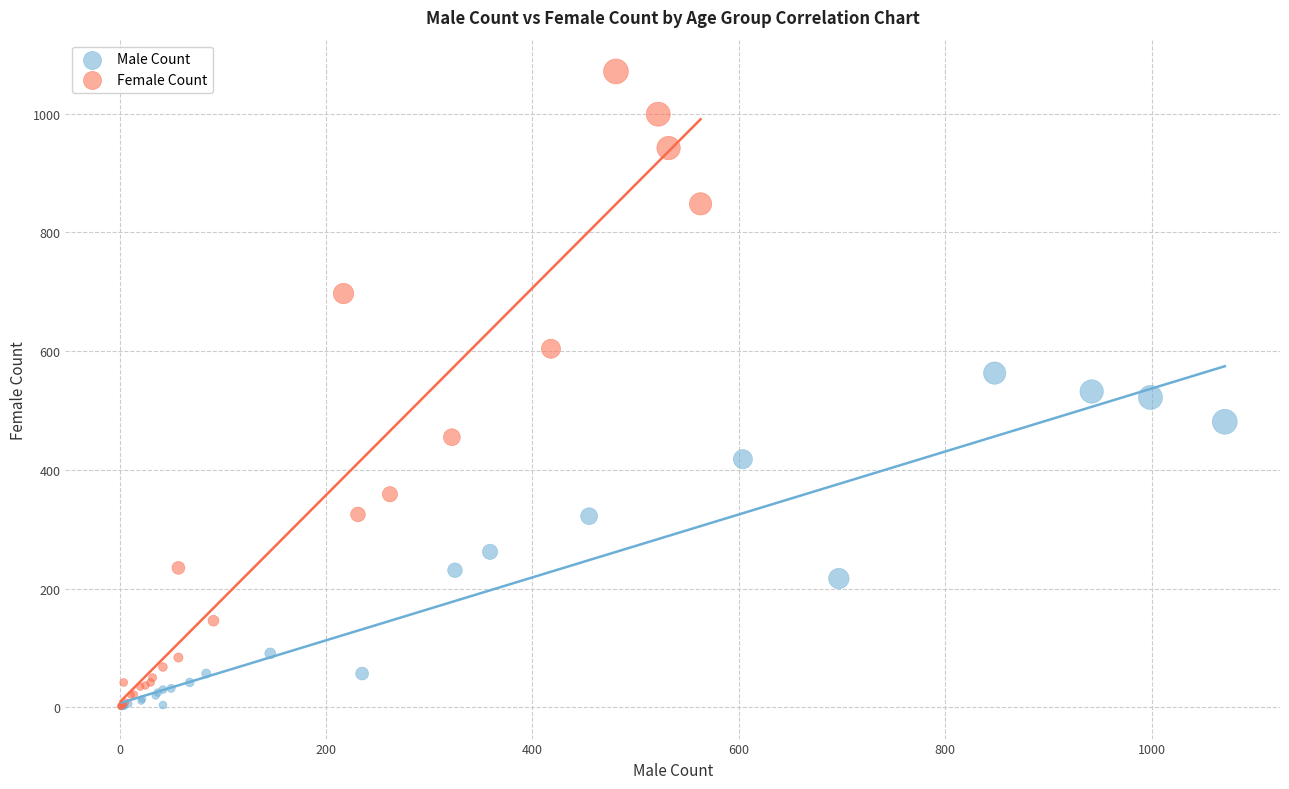

Which series has the widest spread of Y values?

Female Count